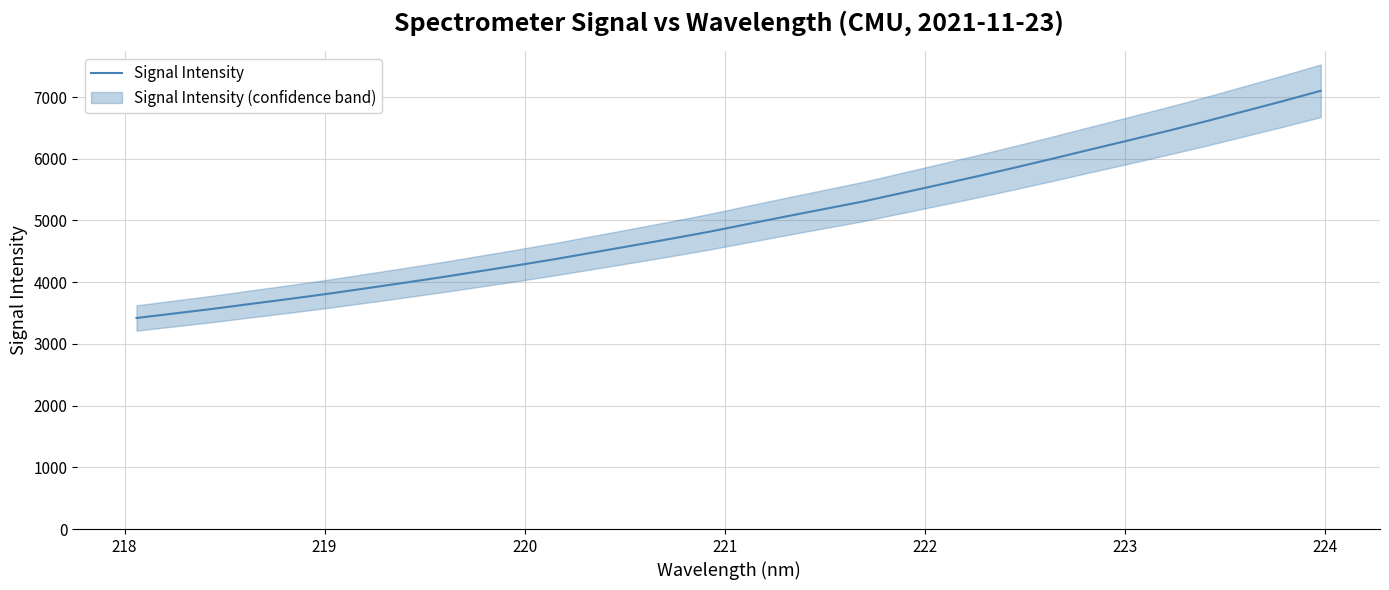

What is the maximum value for Signal Intensity?

7102.2